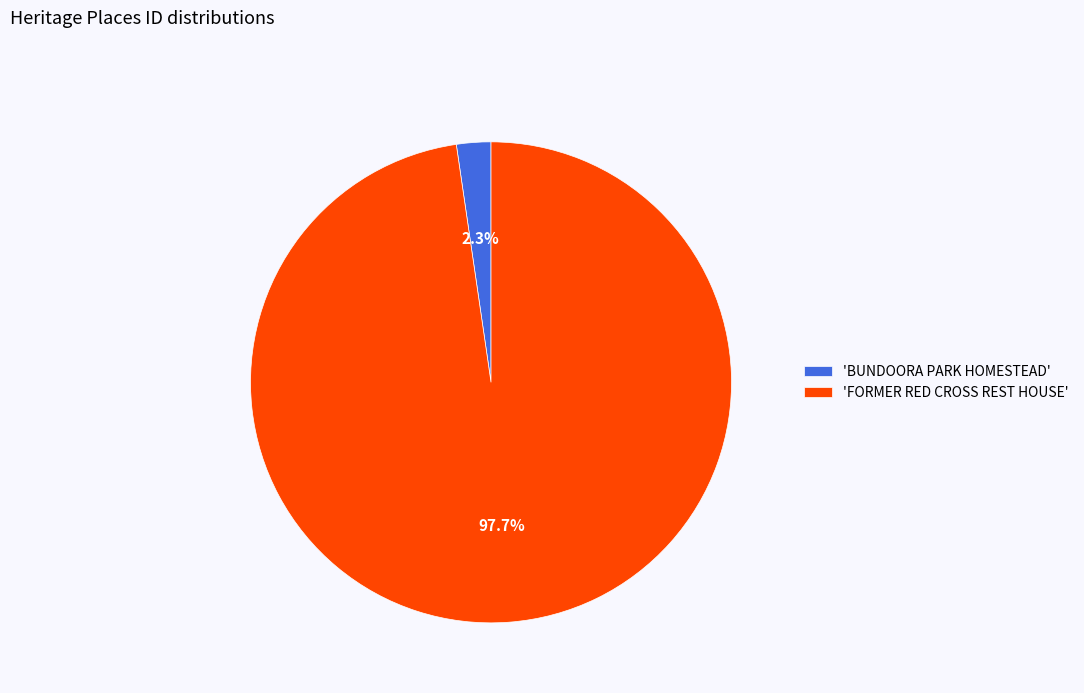

What portion of the pie excludes 'BUNDOORA PARK HOMESTEAD'?

97.7%